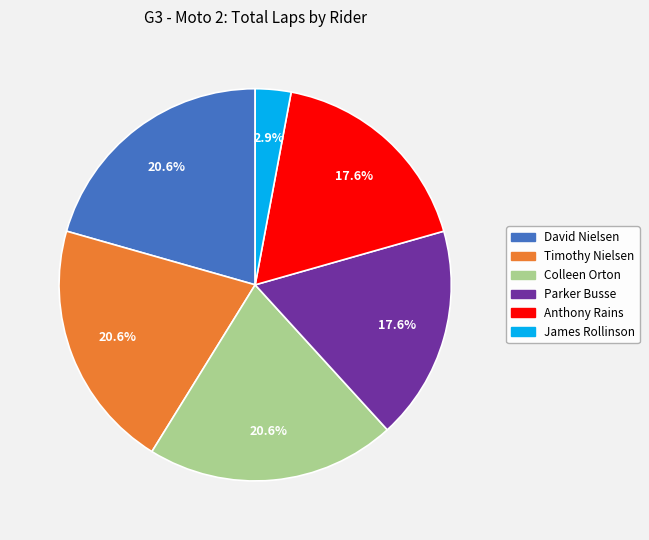

Is there any slice that represents more than half of the pie?

No